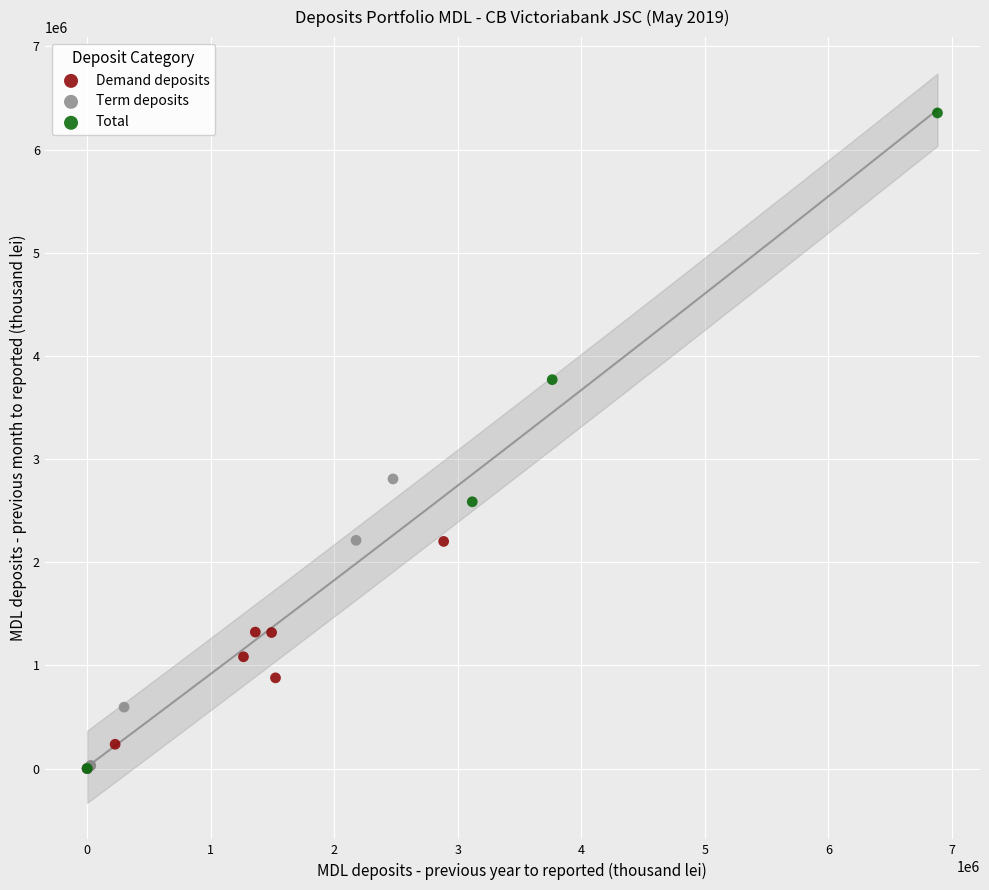

Which series has the largest Y range (max minus min)?

Total